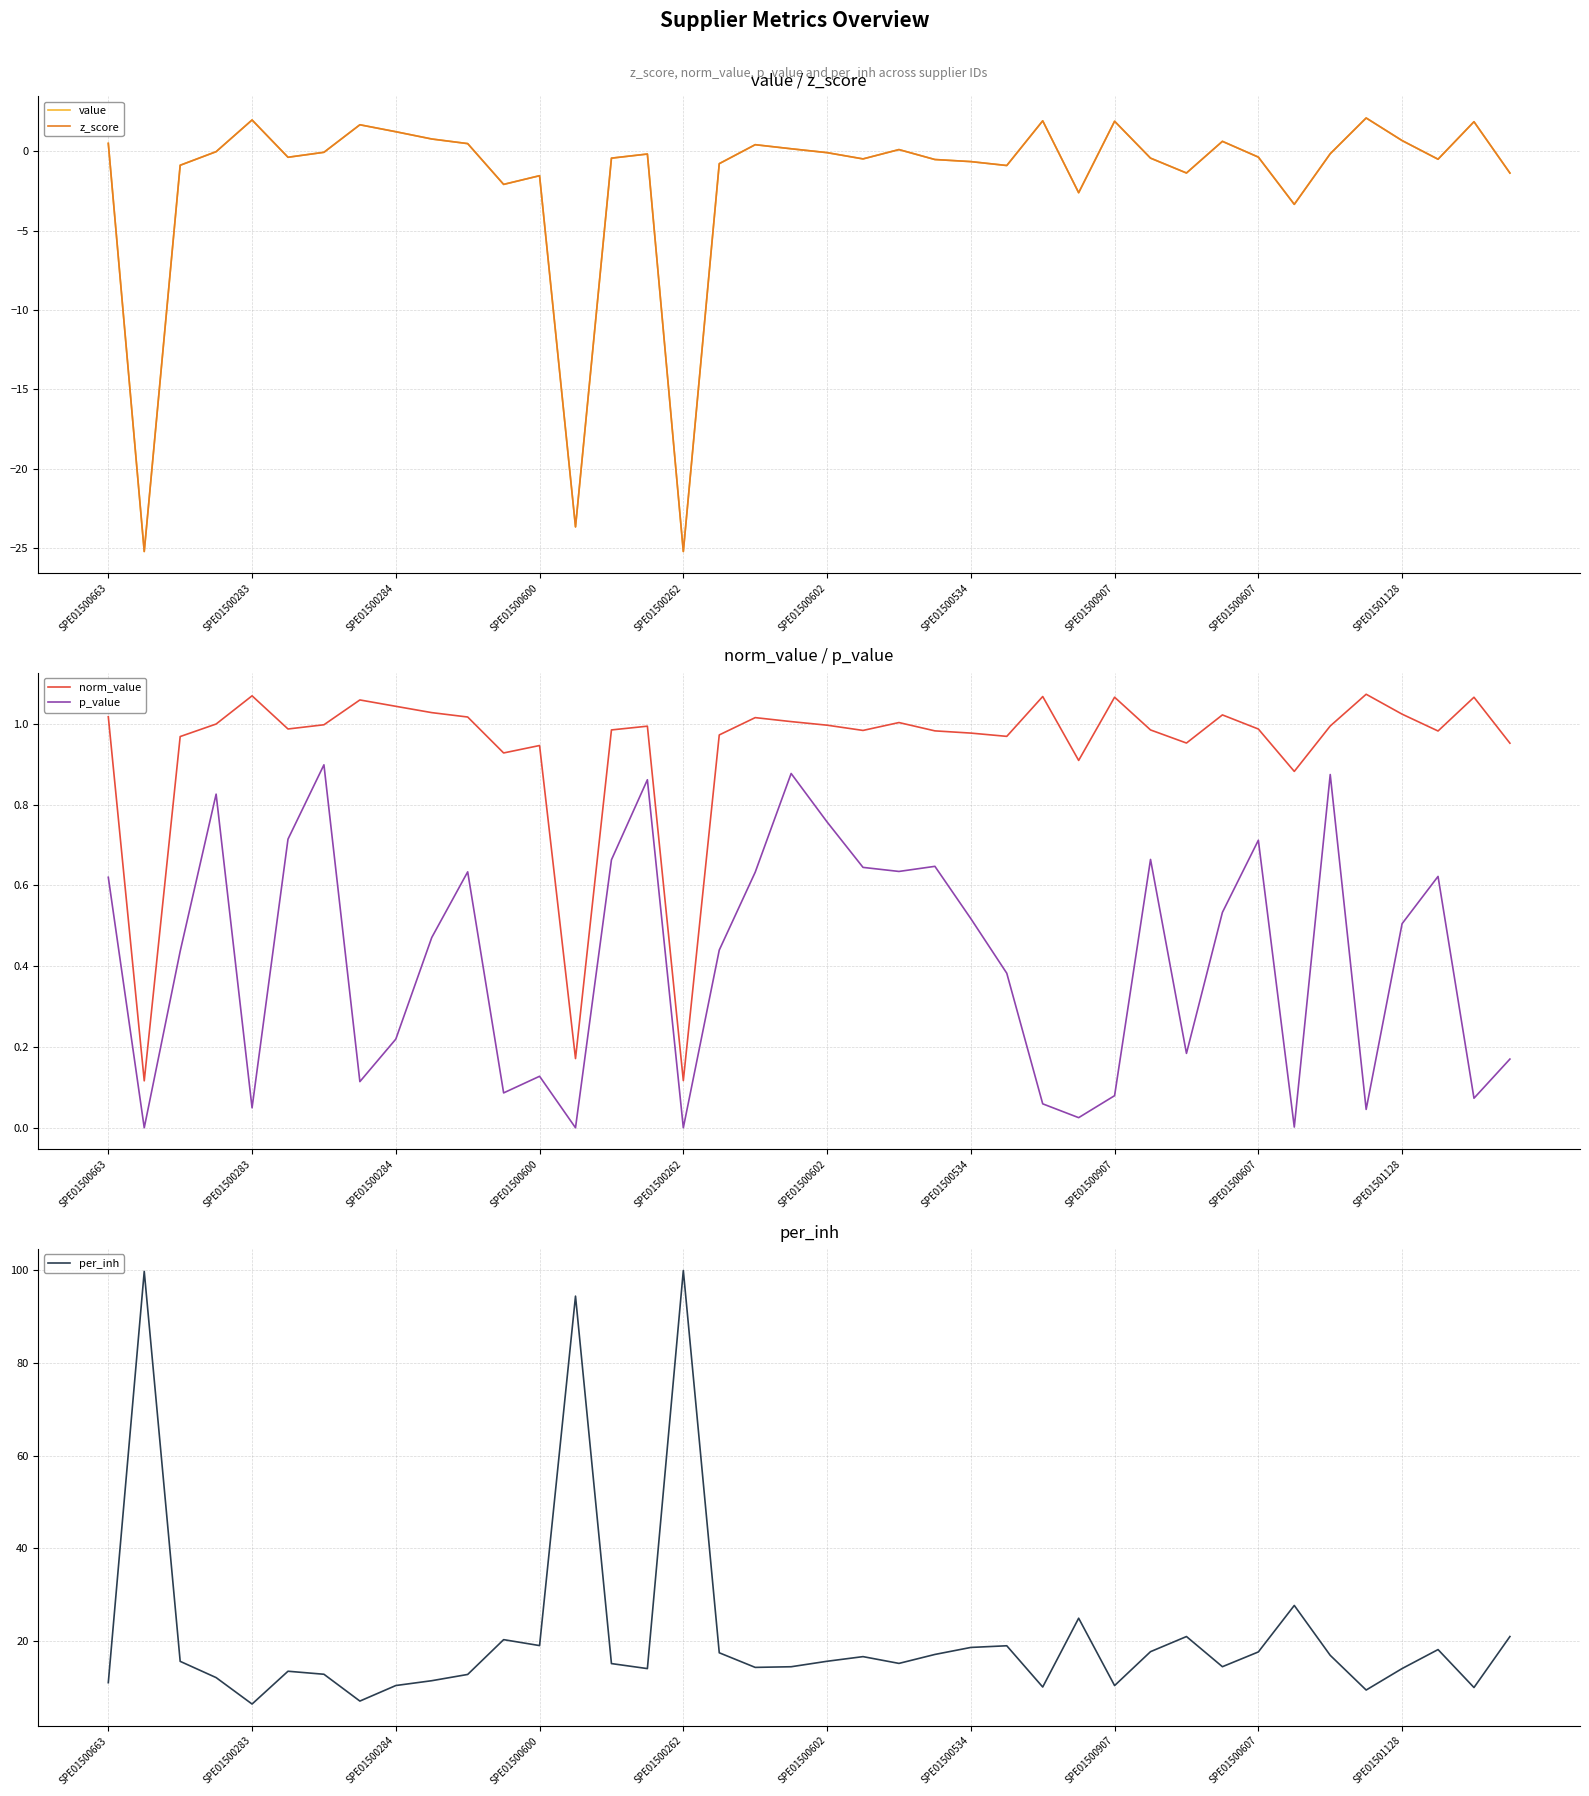

True or false: z_score has a value of -12.6 at 13.

False